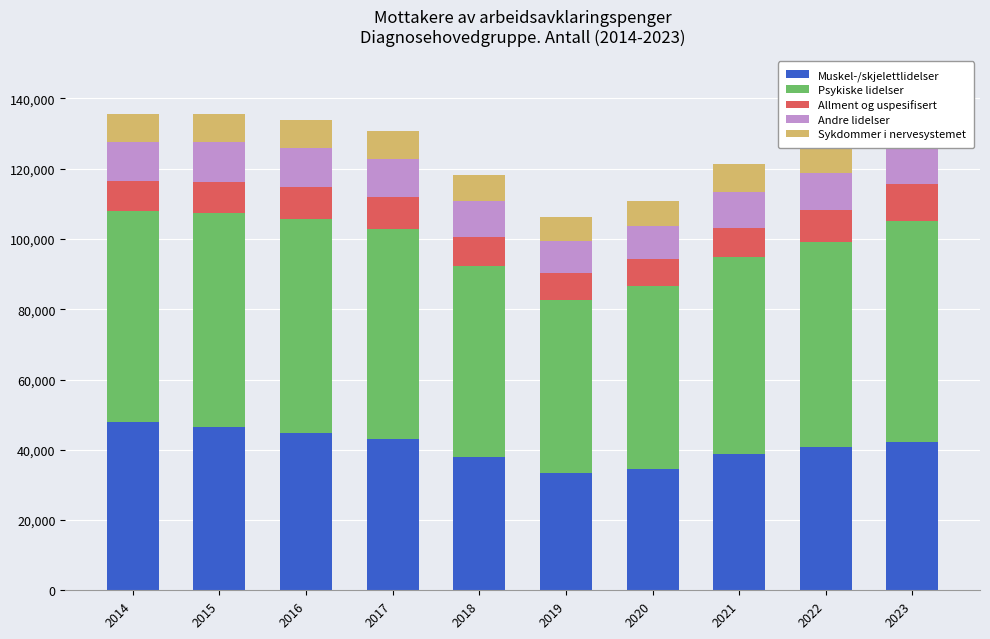

Reading right to left, list all the values displayed in this chart.

Muskel-/skjelettlidelser: 42176	40820	38837	34623	33504	38052	43073	44744	46405	47768
Psykiske lidelser: 63027	58381	55925	51870	49121	54192	59809	60976	61078	60132
Allment og uspesifisert: 10496	9086	8347	7700	7648	8441	8982	8979	8820	8694
Andre lidelser: 10974	10584	10340	9538	9272	10140	10950	11104	11252	11112
Sykdommer i nervesystemet: 9183	8598	8012	7154	6710	7297	7879	7958	8057	8008